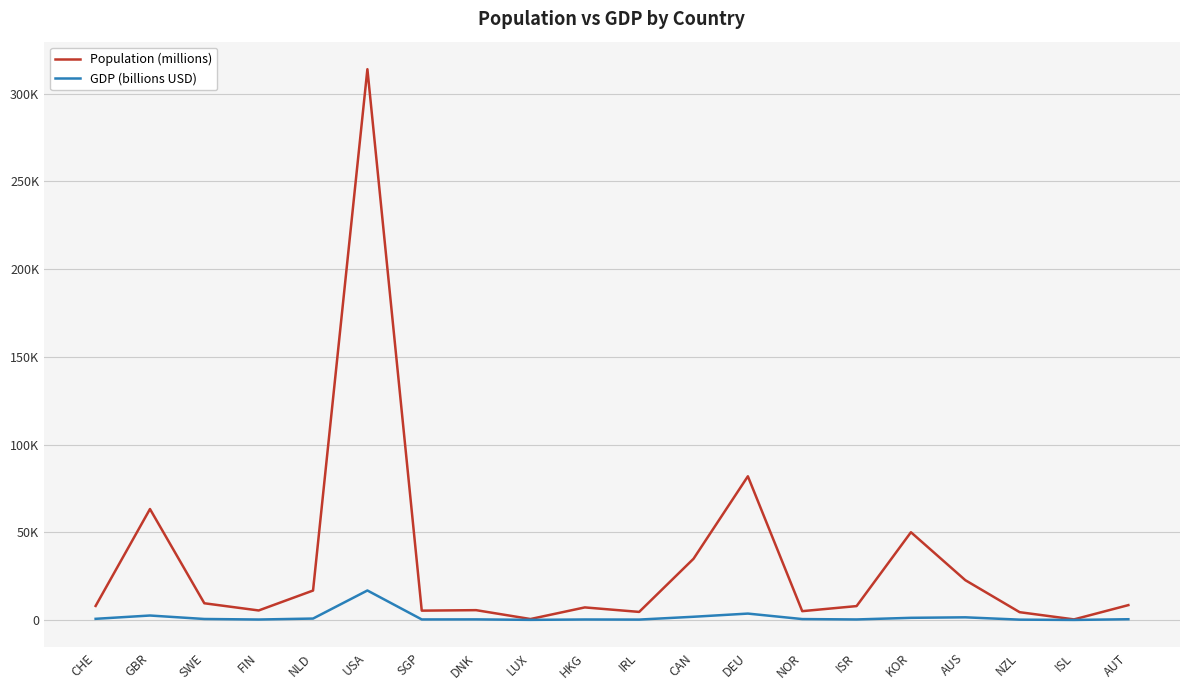

Reading right to left, transcribe all the data shown in this chart.

Population (millions): 8462.4	320.1	4433.1	22683.6	50004.0	7907.9	5018.9	81889.8	34880.5	4588.8	7154.6	531.4	5590.5	5312.4	313914.0	16767.7	5414.3	9516.6	63227.5	7997.2
GDP (billions USD): 415.4	14.7	181.3	1505.3	1221.8	291.5	511.3	3636.0	1825.1	217.9	273.7	59.8	331.0	295.7	16799.7	800.0	256.9	557.9	2535.8	650.8